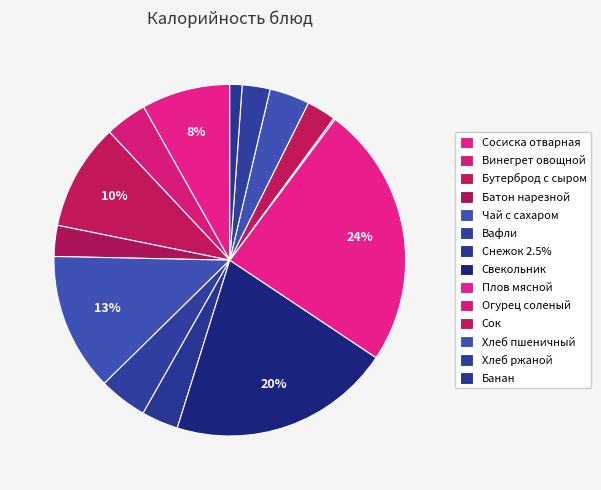

Is it true that Снежок 2.5% is 3% of the pie?

True